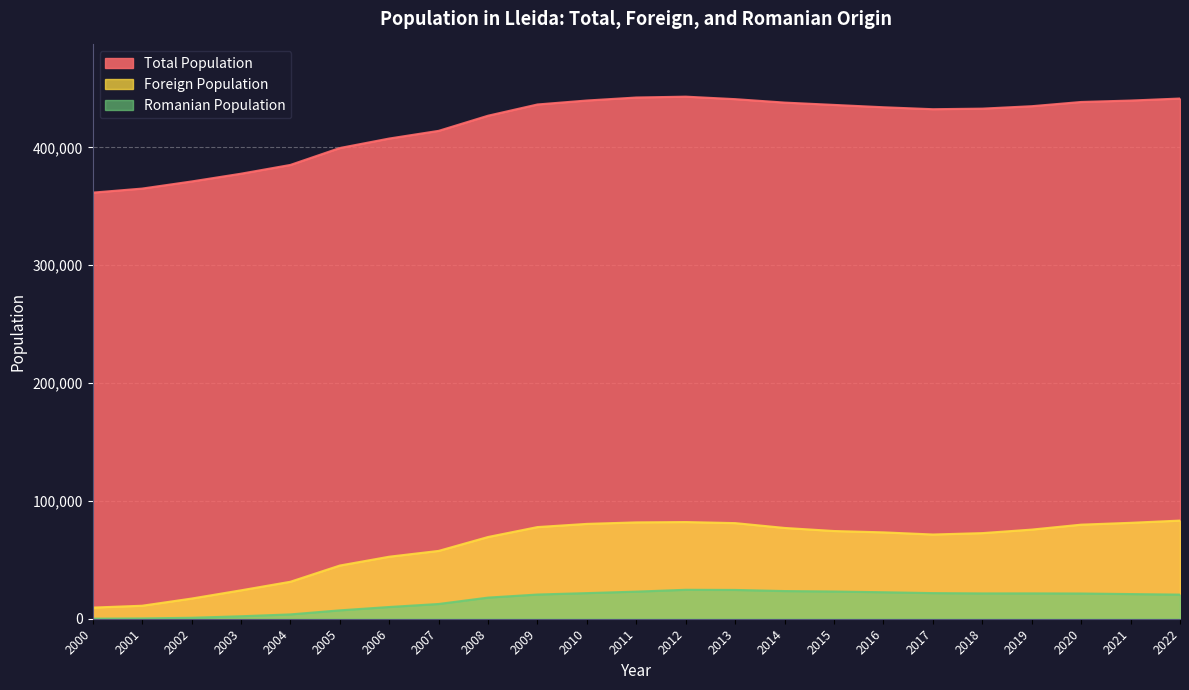

How many data points in Total Population are above 434041?

11